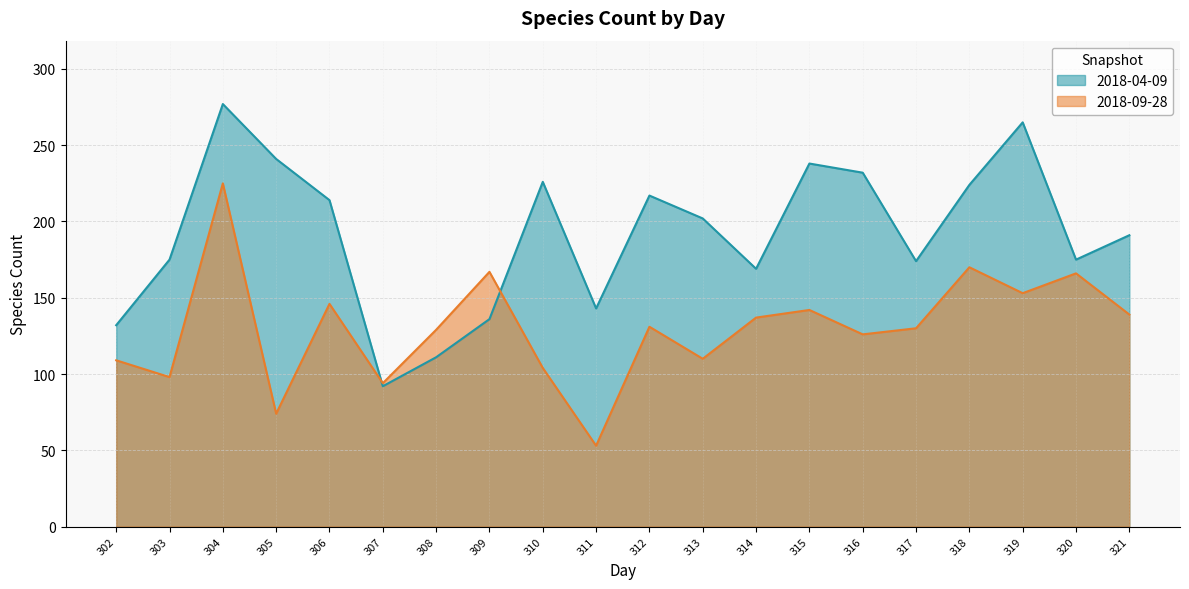

Is the value of 2018-04-09 at 307 greater than the value of 2018-09-28 at 321?

No